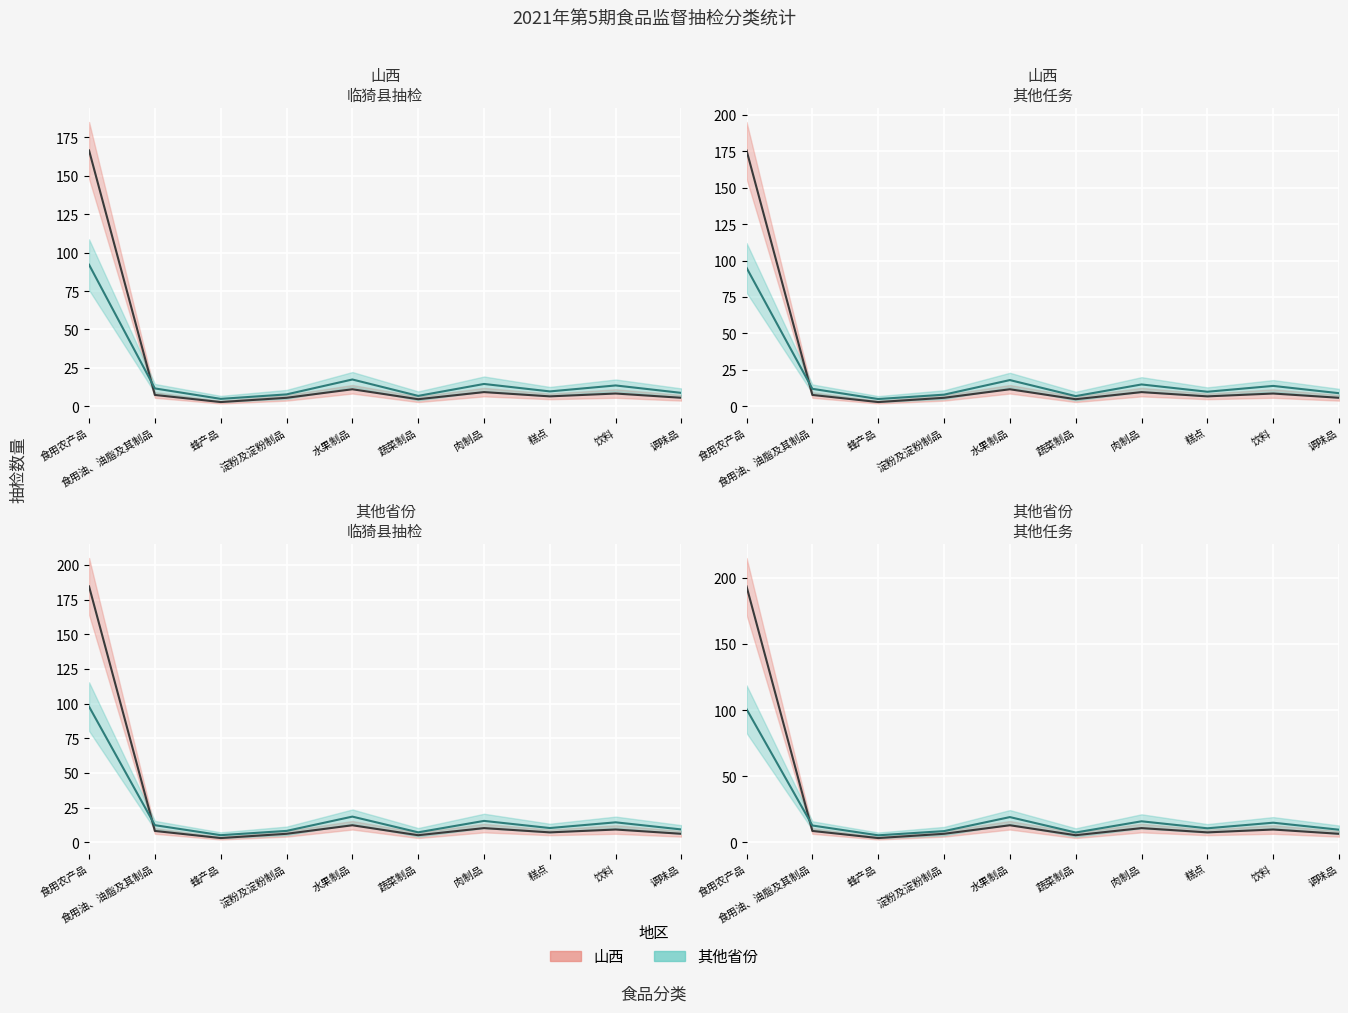

What is the sum of all 山西_line values?

264.4